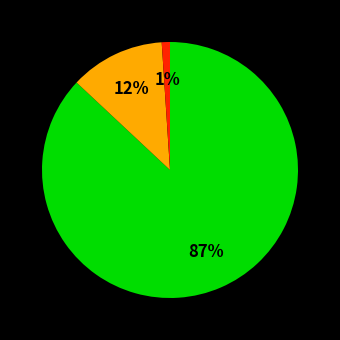

Is there any slice that represents more than half of the pie?

Yes